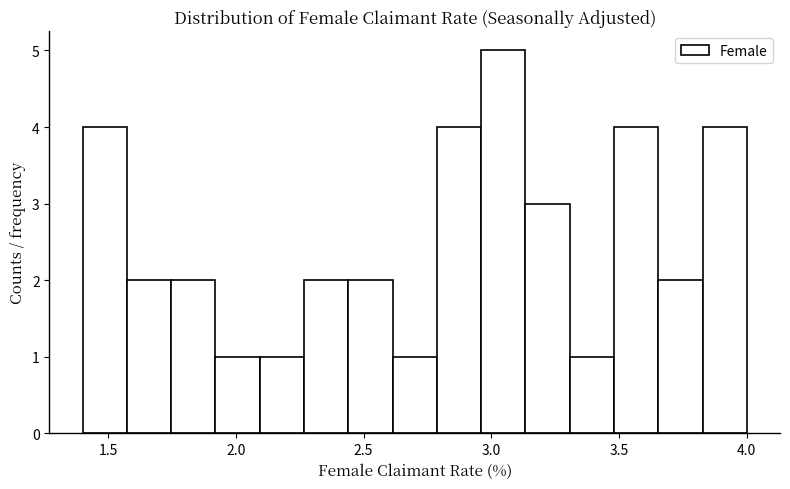

Read against the x-axis, roughly where is the centre of the tallest bar?

3.05